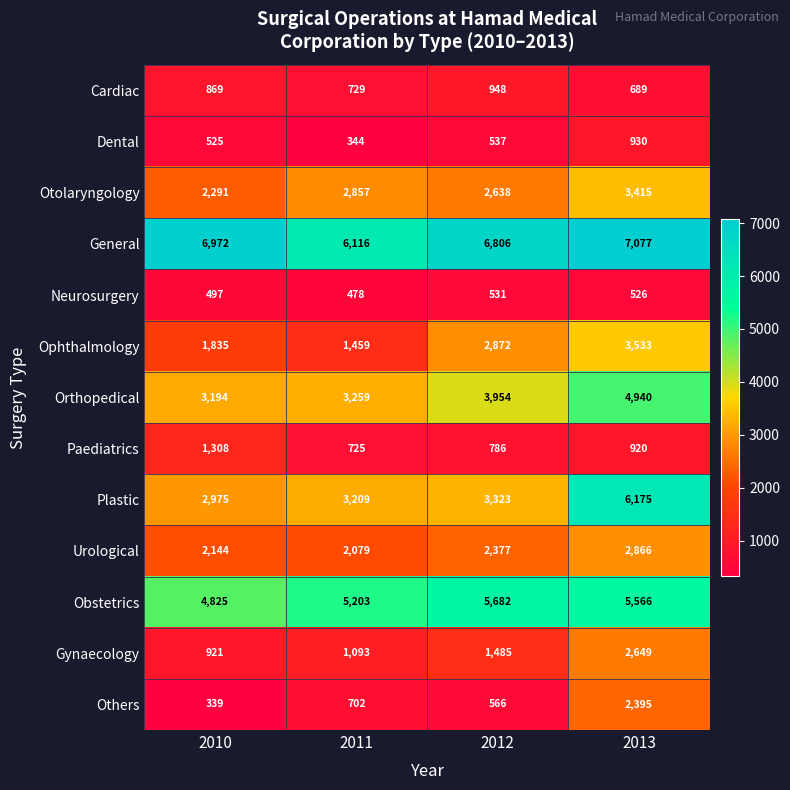

How many Paediatrics values are between 786 and 1308?

3